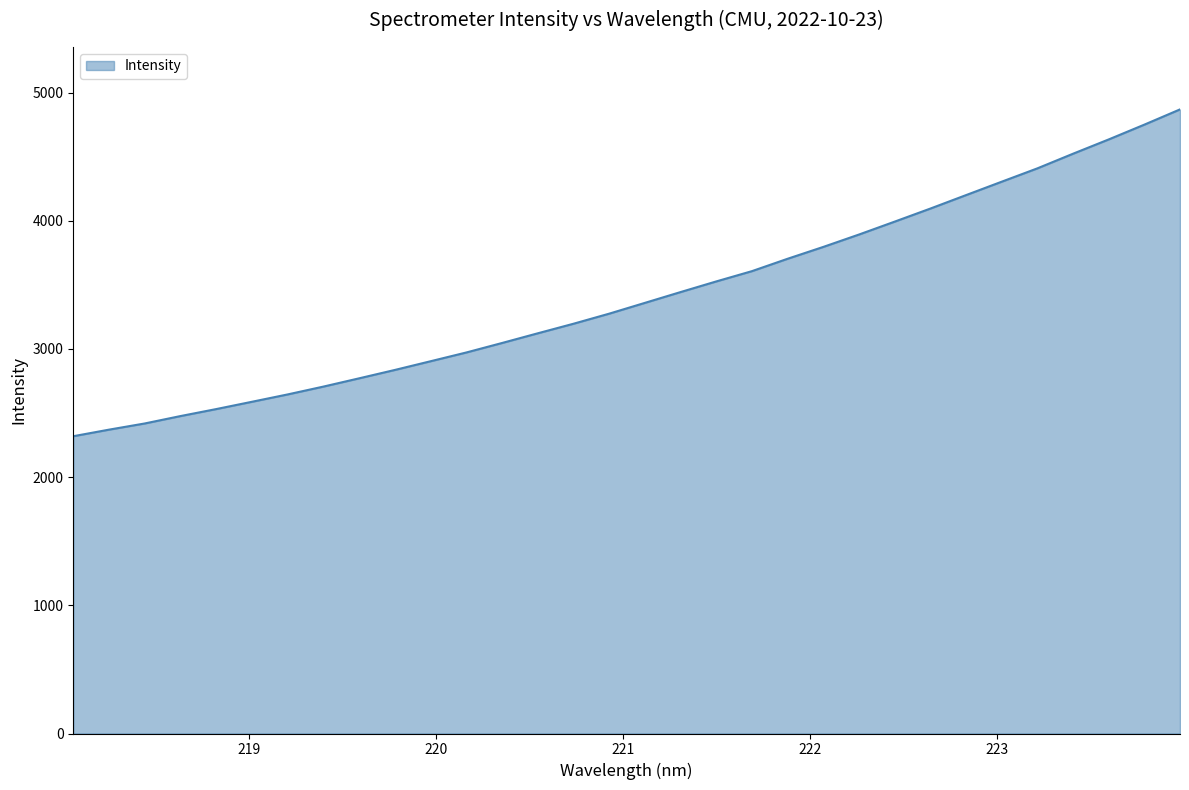

How many categories are shown in the chart?

32